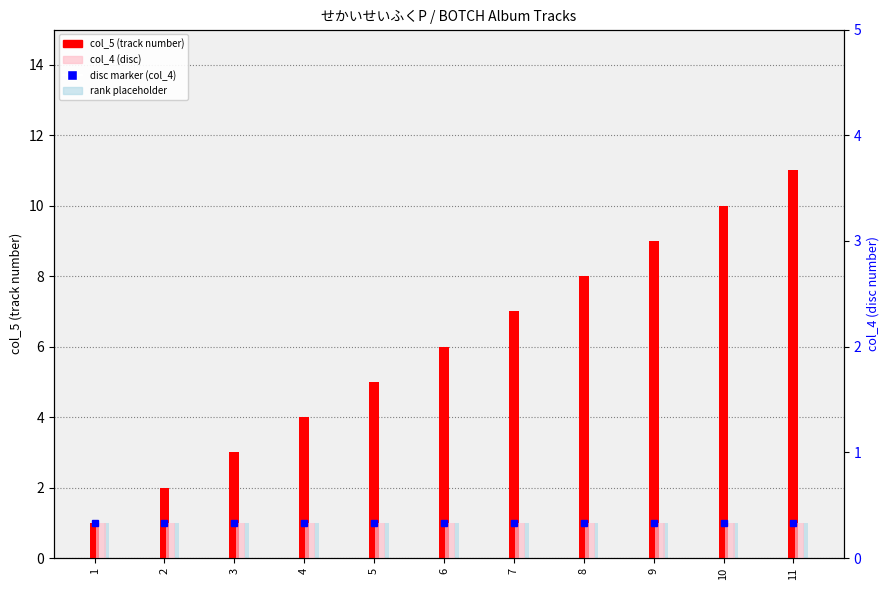

Is the value of col_4 (disc) at 11 greater than the value of col_5 (track number) at 9?

No